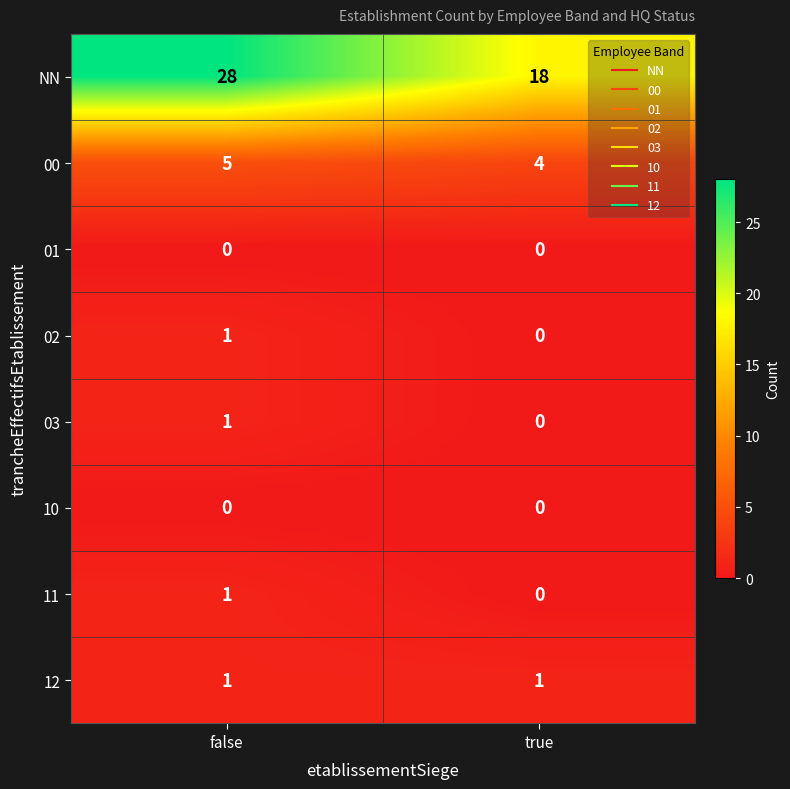

Reading right to left, transcribe all the data shown in this chart.

NN: true=18	false=28
00: true=4	false=5
01: true=0	false=0
02: true=0	false=1
03: true=0	false=1
10: true=0	false=0
11: true=0	false=1
12: true=1	false=1